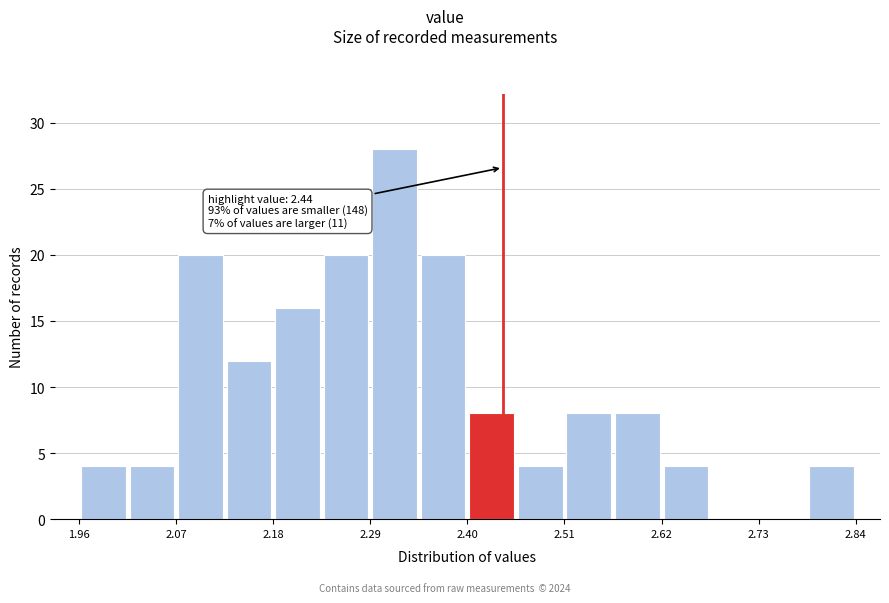

Around what value on the x-axis is the tallest bar? Give the approximate position of its centre, as read against the axis.

2.32